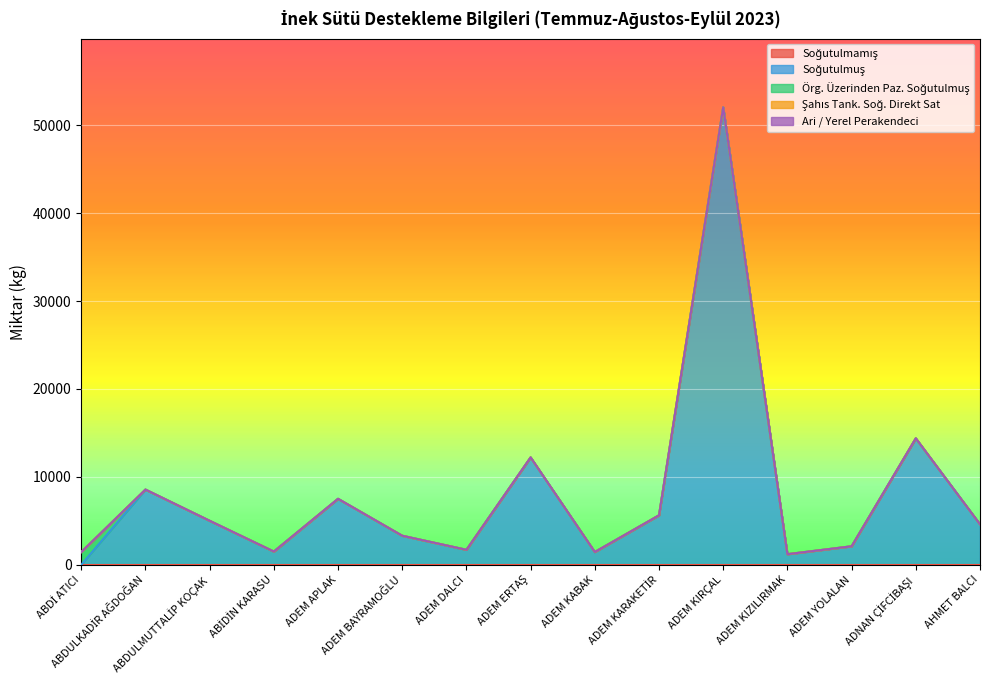

How many positive values does the Soğutulmuş series have?

14